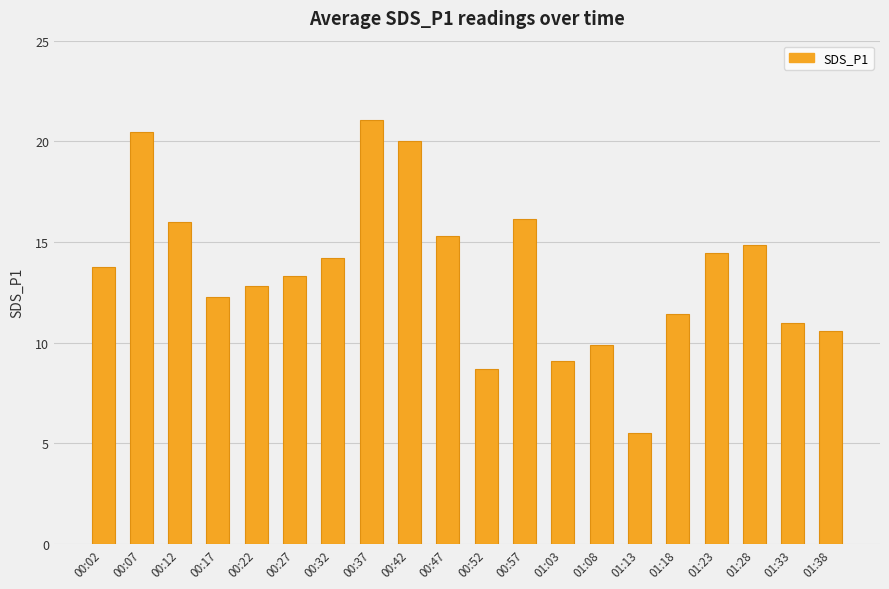

Does the chart contain any negative values?

No